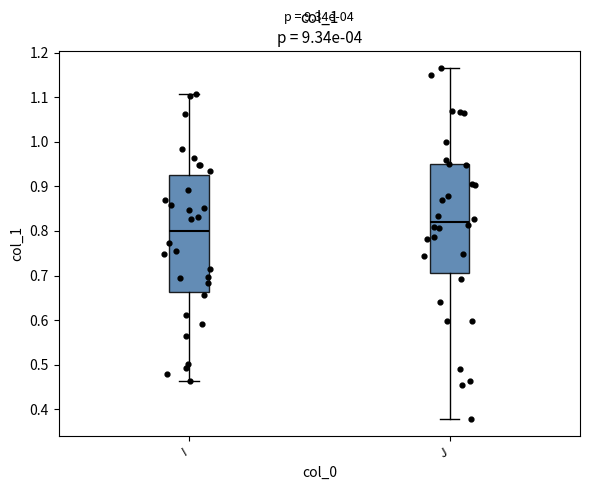

Which box has the lowest median line?

I